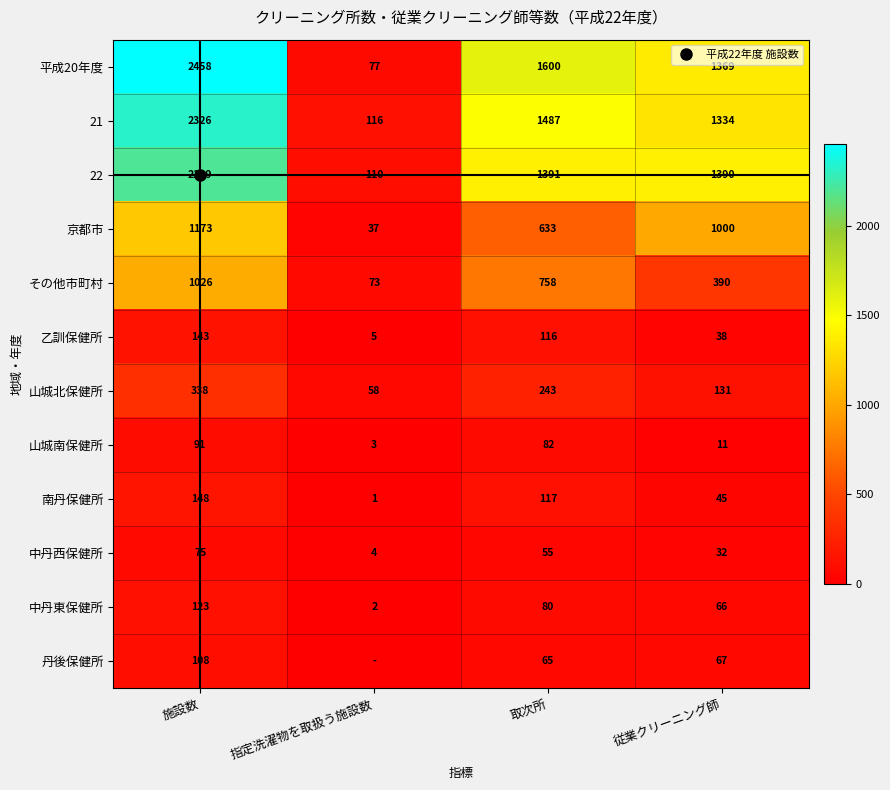

At 取次所, list the series in order from smallest to largest.

中丹西保健所, 丹後保健所, 中丹東保健所, 山城南保健所, 乙訓保健所, 南丹保健所, 山城北保健所, 京都市, その他市町村, 22, 21, 平成20年度